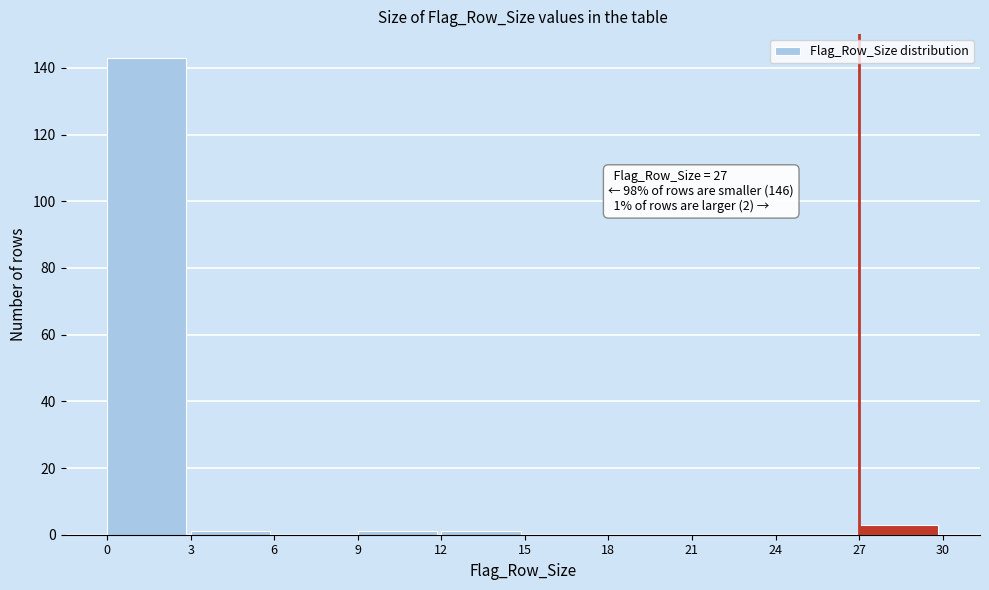

Which range on the x-axis has the tallest bar?

0 to 3